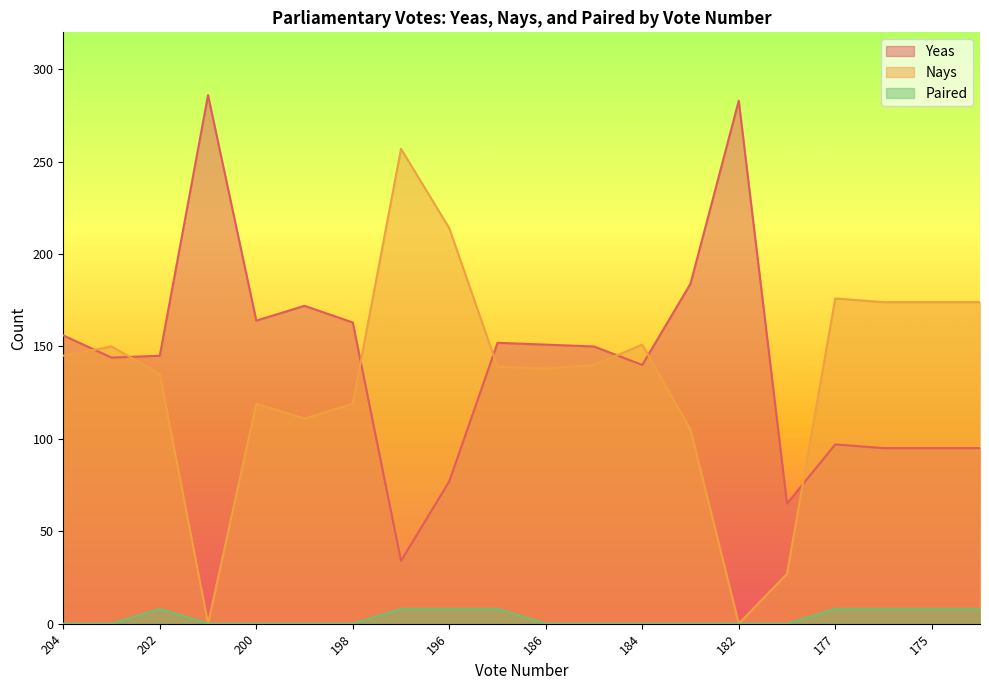

What is the value of the Nays point at the 7th from the left?

119